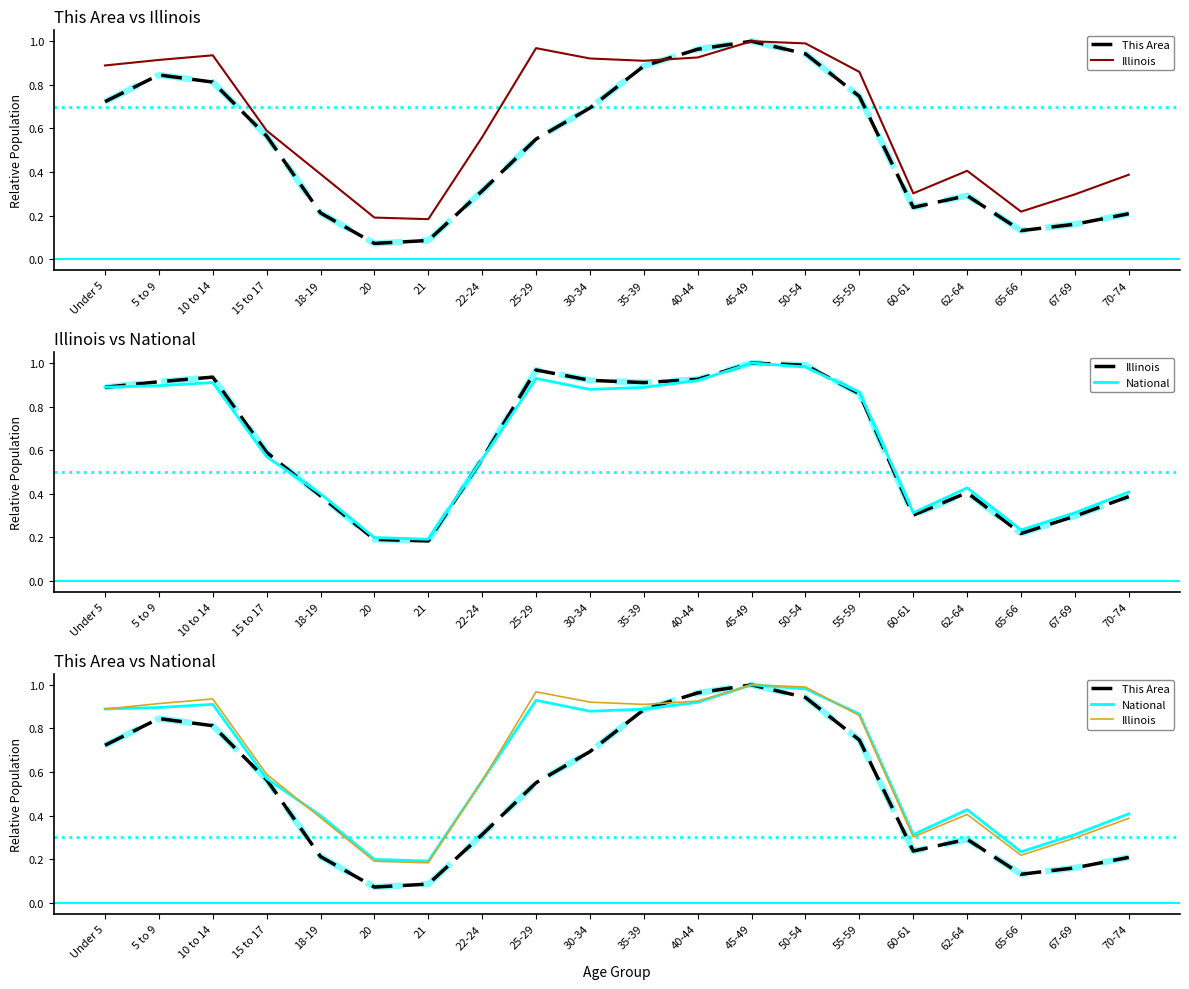

Between 67-69 and 55-59, which is larger?

55-59